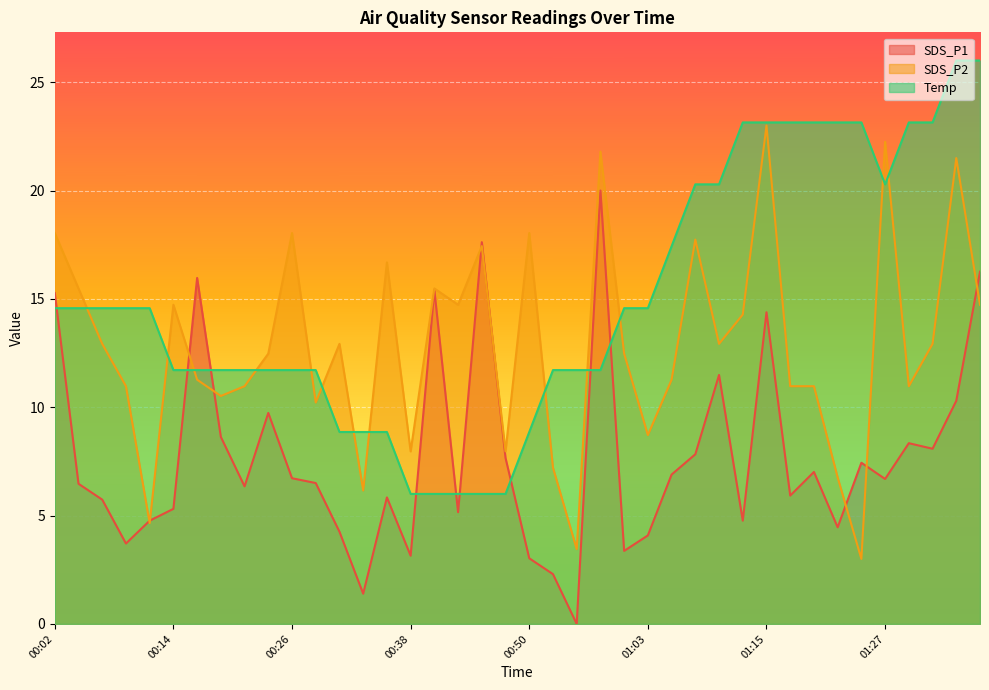

What is the difference between the highest and lowest values at 00:19?

3.1